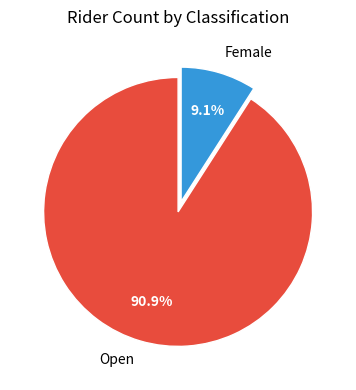

Which has a higher value, Open or Female?

Open